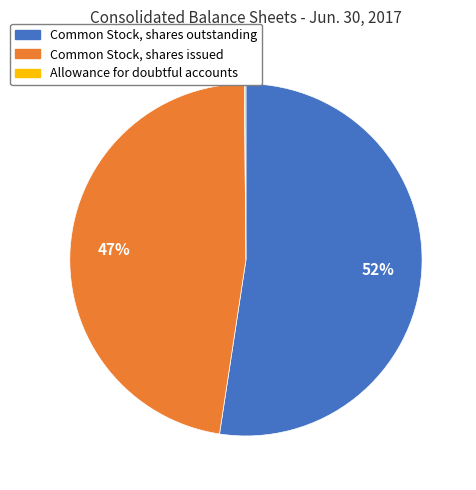

Does any single category account for the majority?

Yes